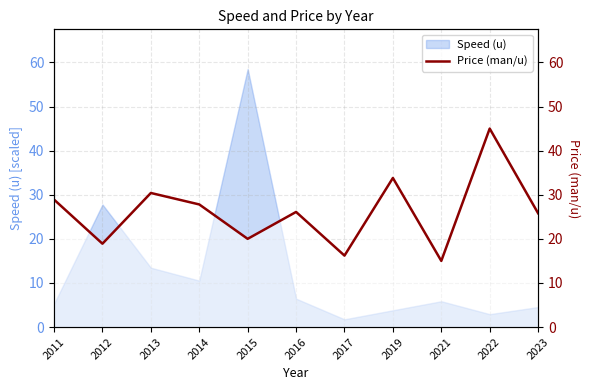

Which has a higher value, 2011 or 2013?

2013